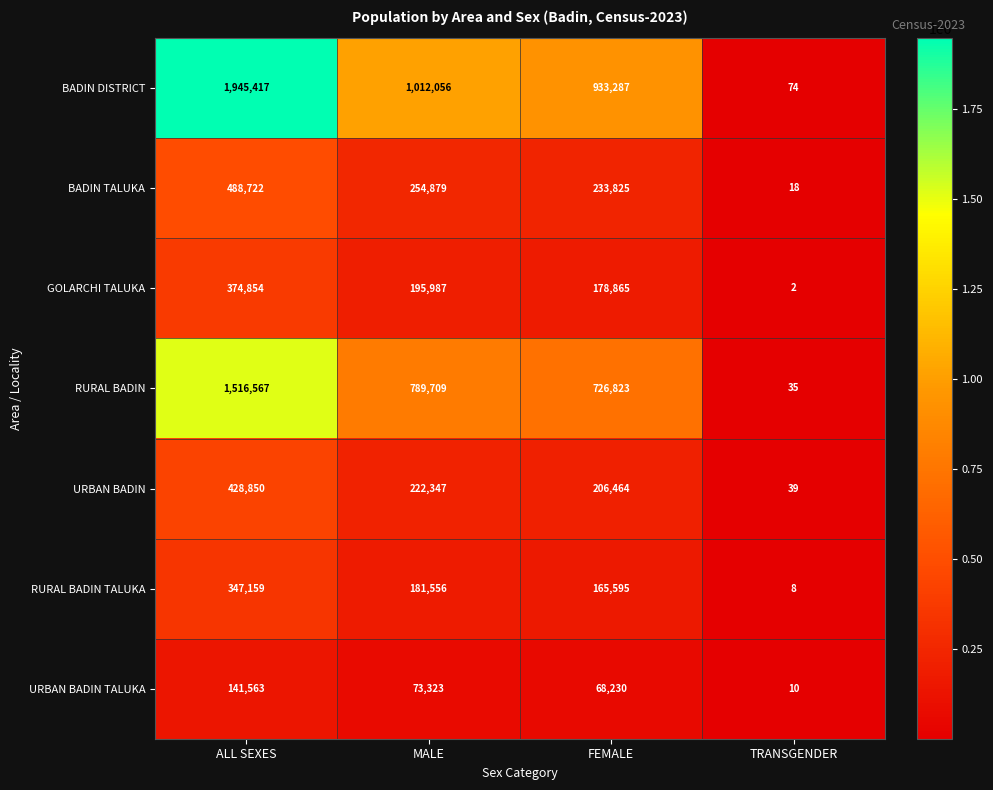

Reading right to left, transcribe all the data shown in this chart.

BADIN DISTRICT: TRANSGENDER=74	FEMALE=933287	MALE=1012056	ALL SEXES=1945417
BADIN TALUKA: TRANSGENDER=18	FEMALE=233825	MALE=254879	ALL SEXES=488722
GOLARCHI TALUKA: TRANSGENDER=2	FEMALE=178865	MALE=195987	ALL SEXES=374854
RURAL BADIN: TRANSGENDER=35	FEMALE=726823	MALE=789709	ALL SEXES=1516567
URBAN BADIN: TRANSGENDER=39	FEMALE=206464	MALE=222347	ALL SEXES=428850
RURAL BADIN TALUKA: TRANSGENDER=8	FEMALE=165595	MALE=181556	ALL SEXES=347159
URBAN BADIN TALUKA: TRANSGENDER=10	FEMALE=68230	MALE=73323	ALL SEXES=141563